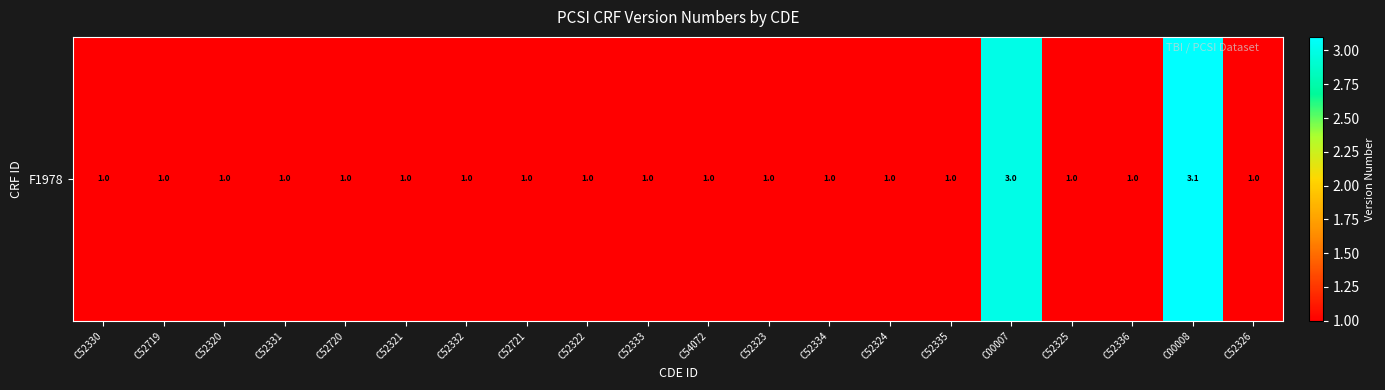

List the labels in order of value, largest first.

C00008, C00007, C52330, C52719, C52320, C52331, C52720, C52321, C52332, C52721, C52322, C52333, C54072, C52323, C52334, C52324, C52335, C52325, C52336, C52326